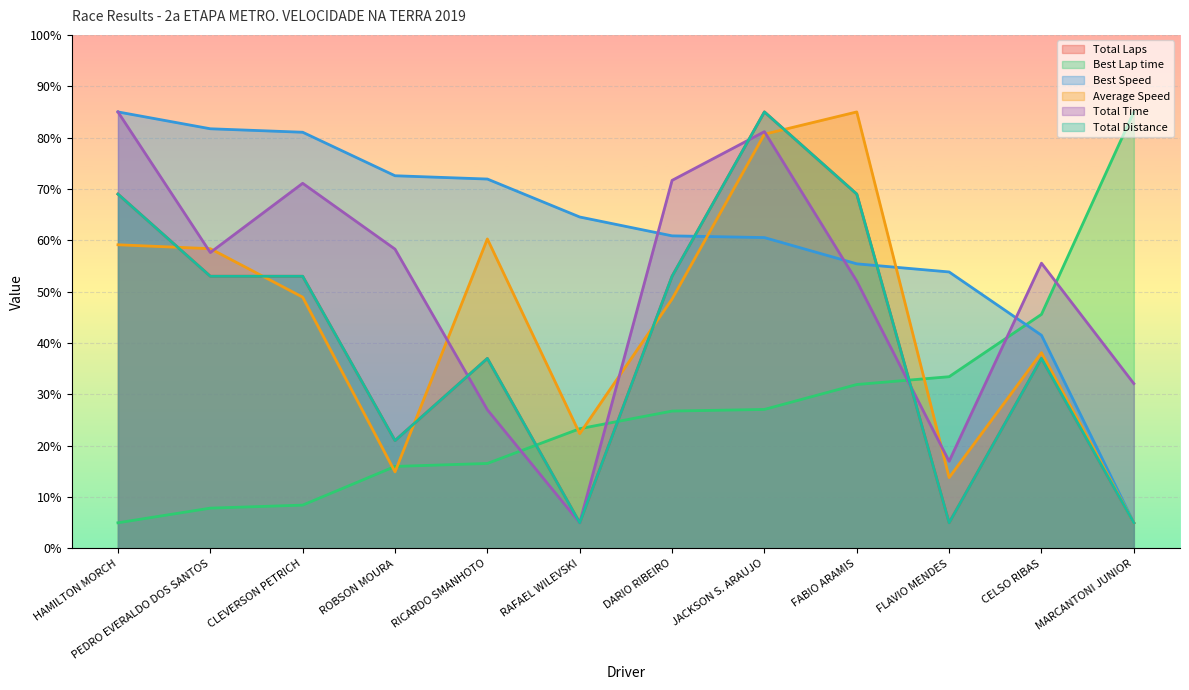

What are all the series names shown in the legend?

Total Laps, Best Lap time, Best Speed, Average Speed, Total Time, Total Distance